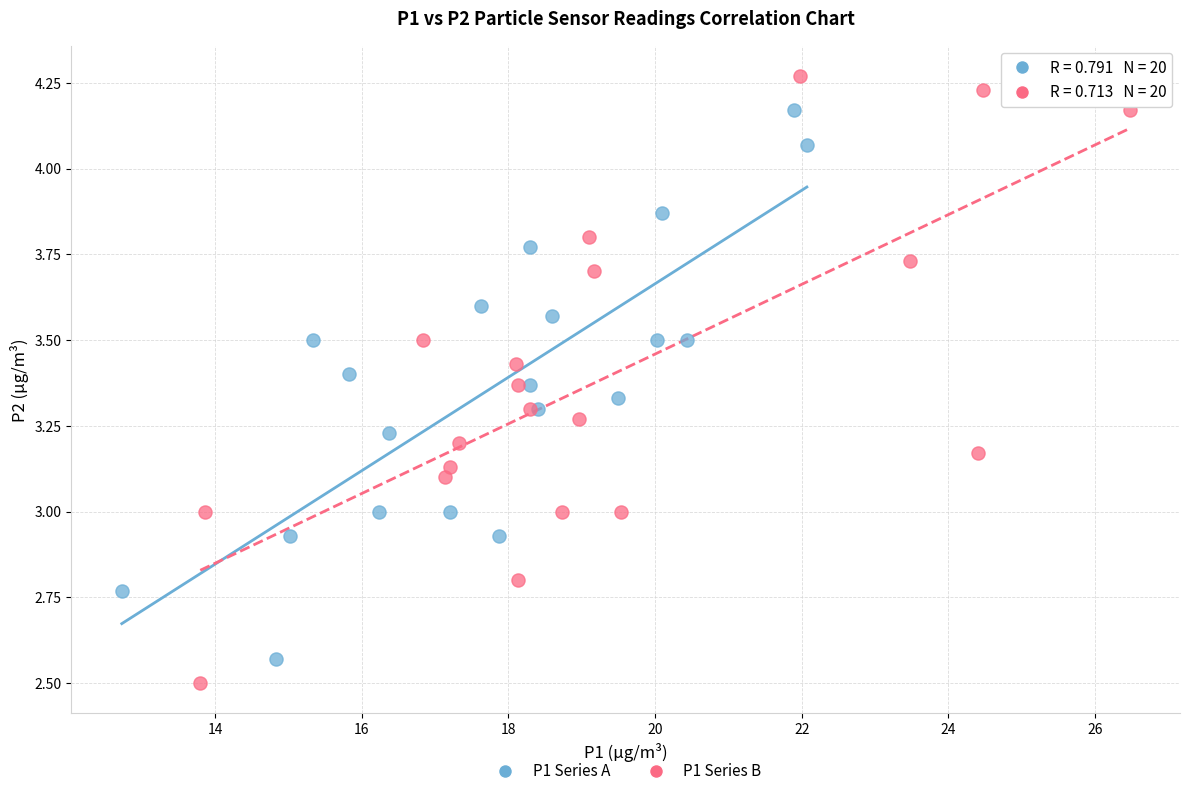

Which series has the largest Y range (max minus min)?

P1 Series B